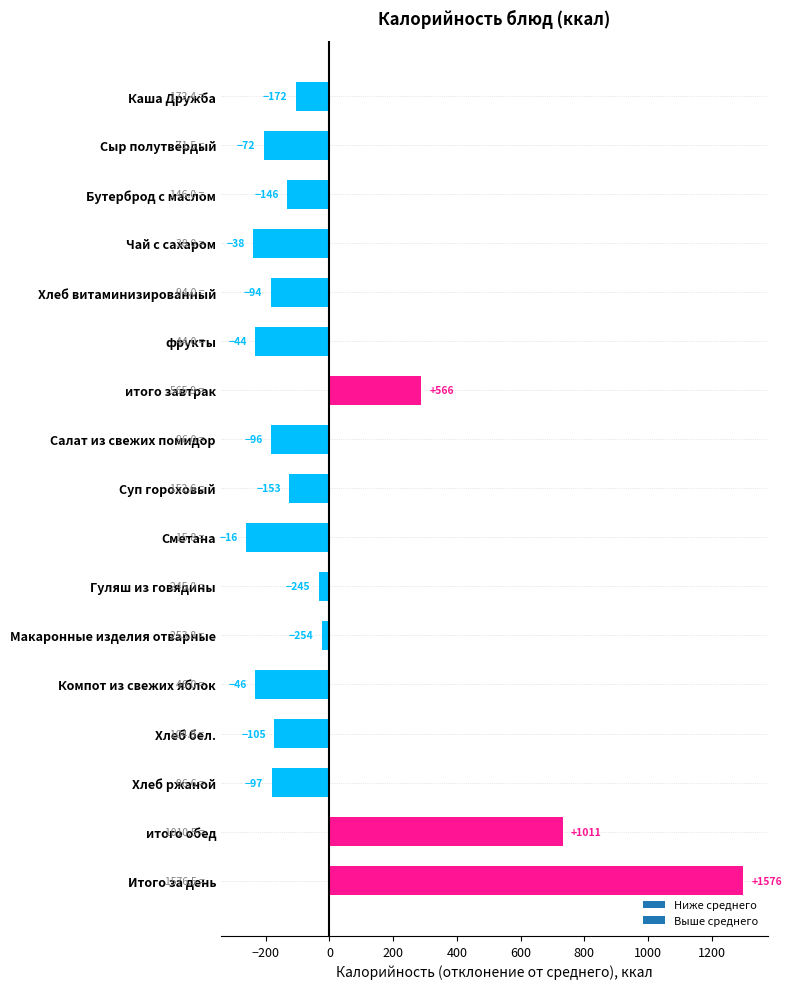

How many bars are there in total?

17